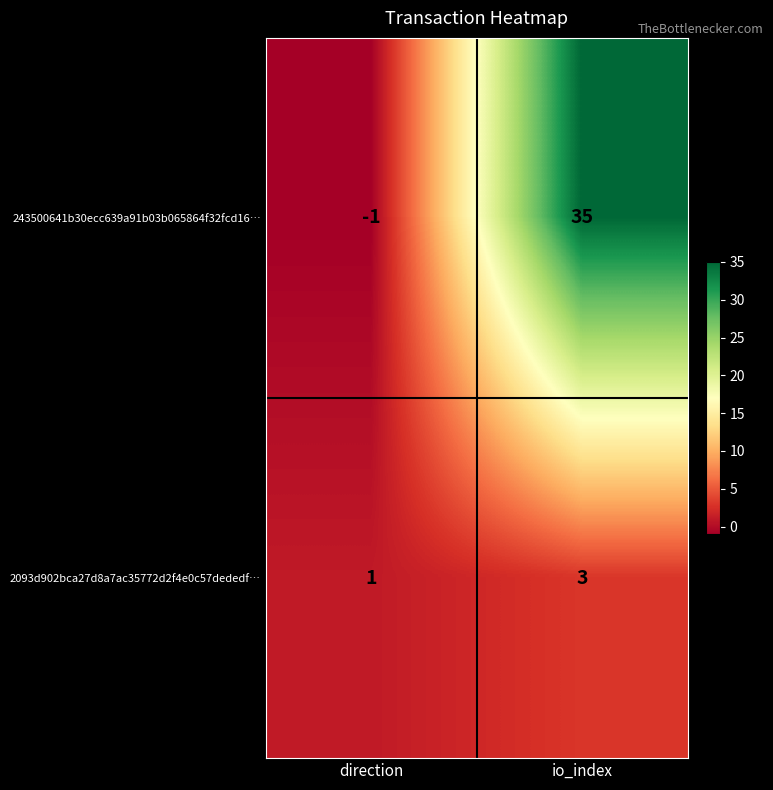

What is the minimum value shown in the chart?

-1